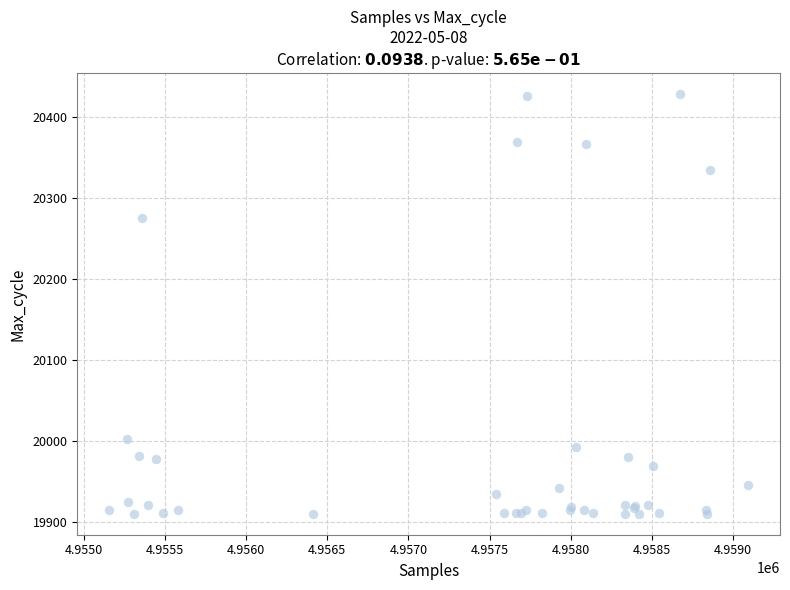

What Y value in the scatter plot is closest to 20169?

20275